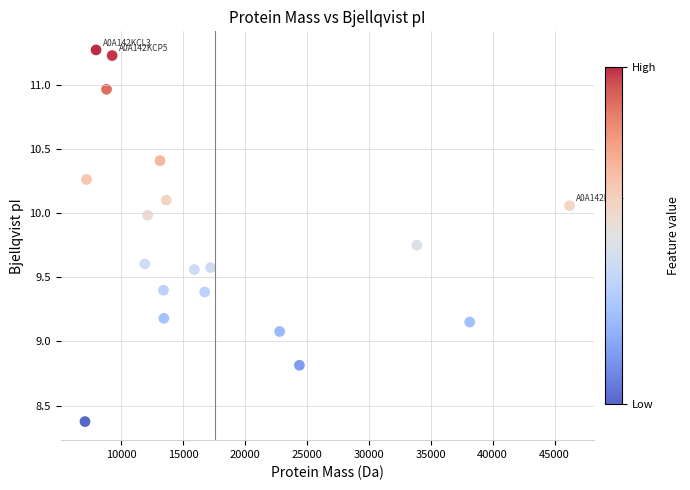

What is the range of X values (max minus min)?

39116.8